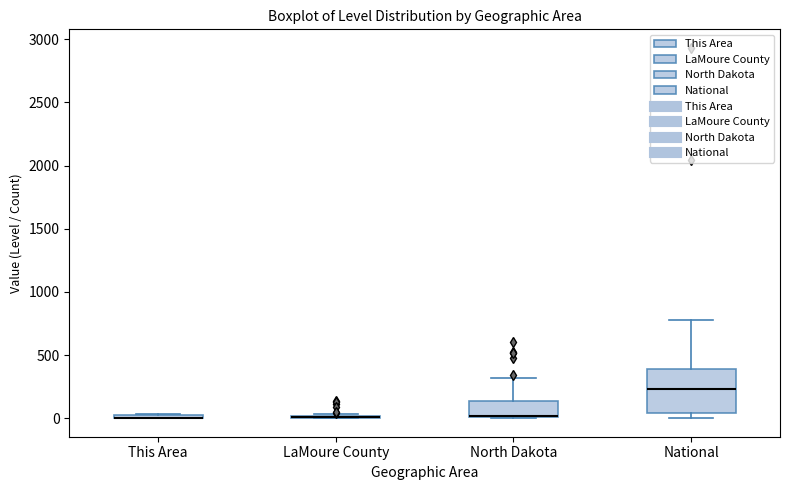

Where is the lower edge of the box for This Area on the y-axis? The values are not printed on the chart, so give them approximately, as read against the axis.

0